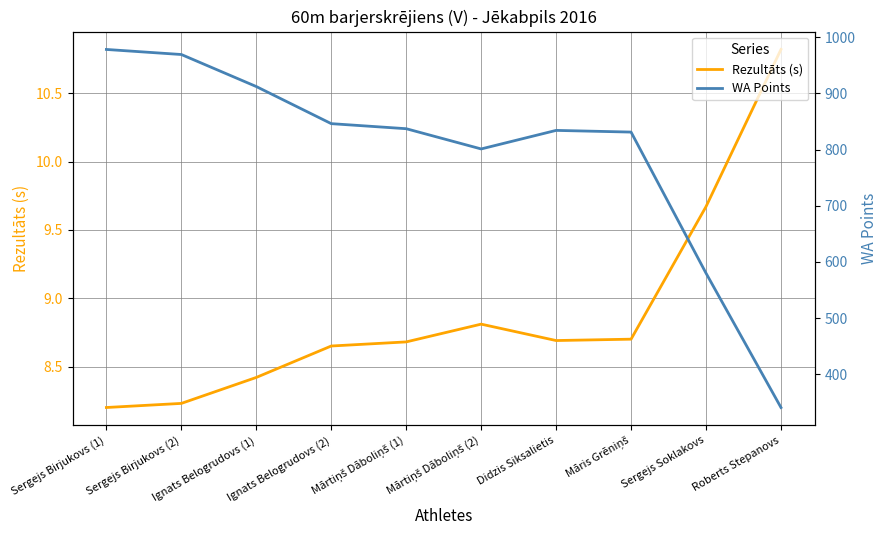

How many lines are shown in the chart?

2